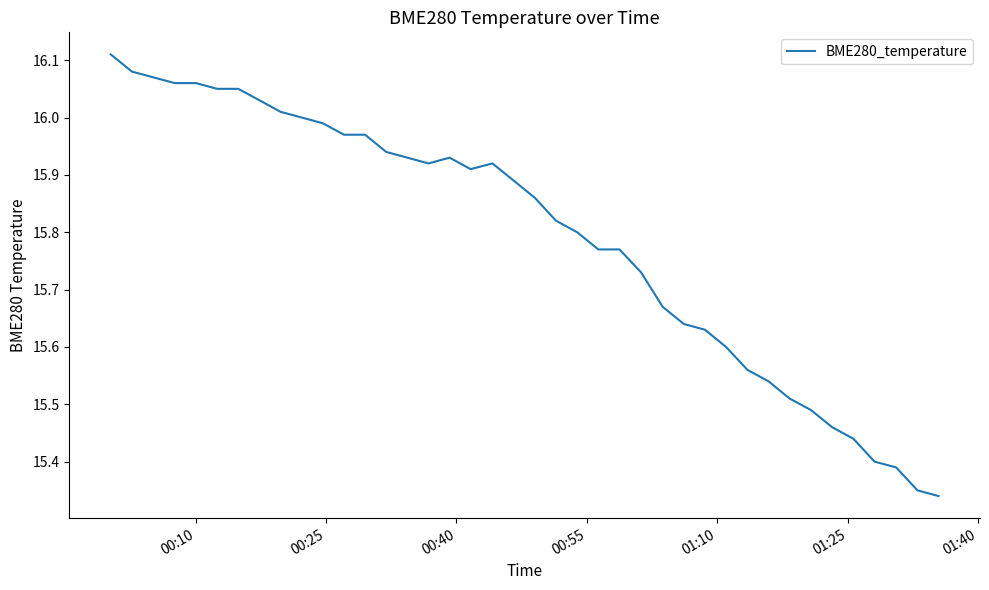

Is this an area chart (filled region under the line)?

No